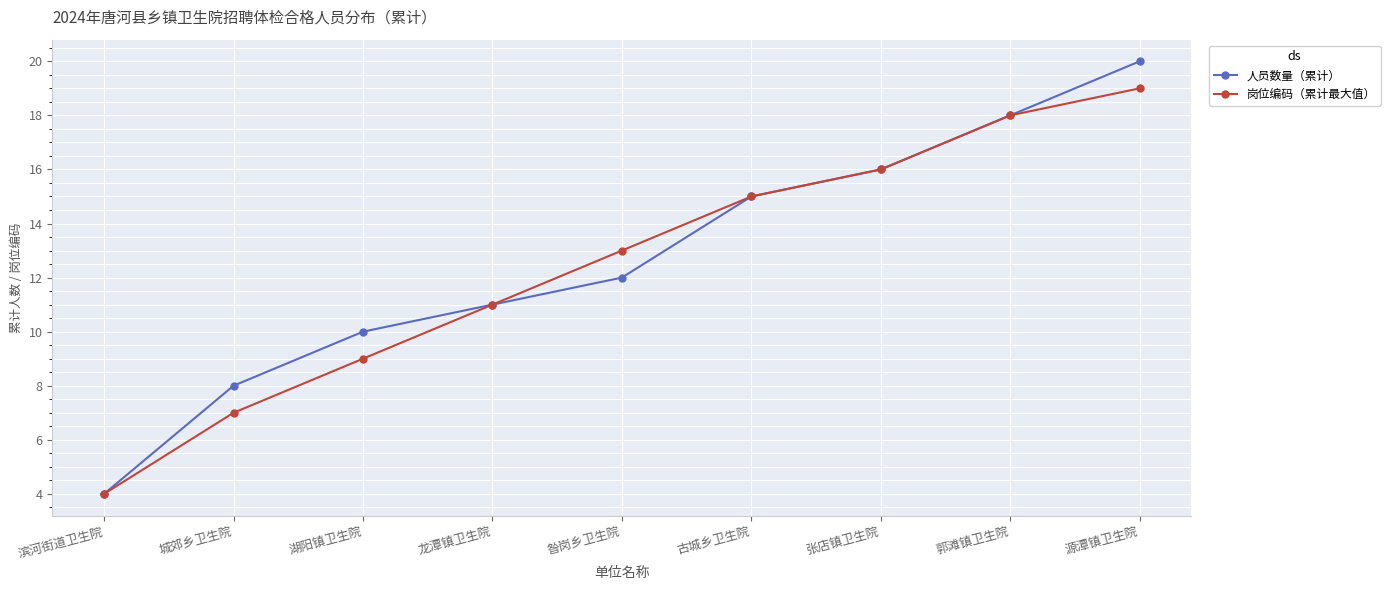

Reading left to right, transcribe all the data shown in this chart.

人员数量（累计）: 4	8	10	11	12	15	16	18	20
岗位编码（累计最大值）: 4	7	9	11	13	15	16	18	19